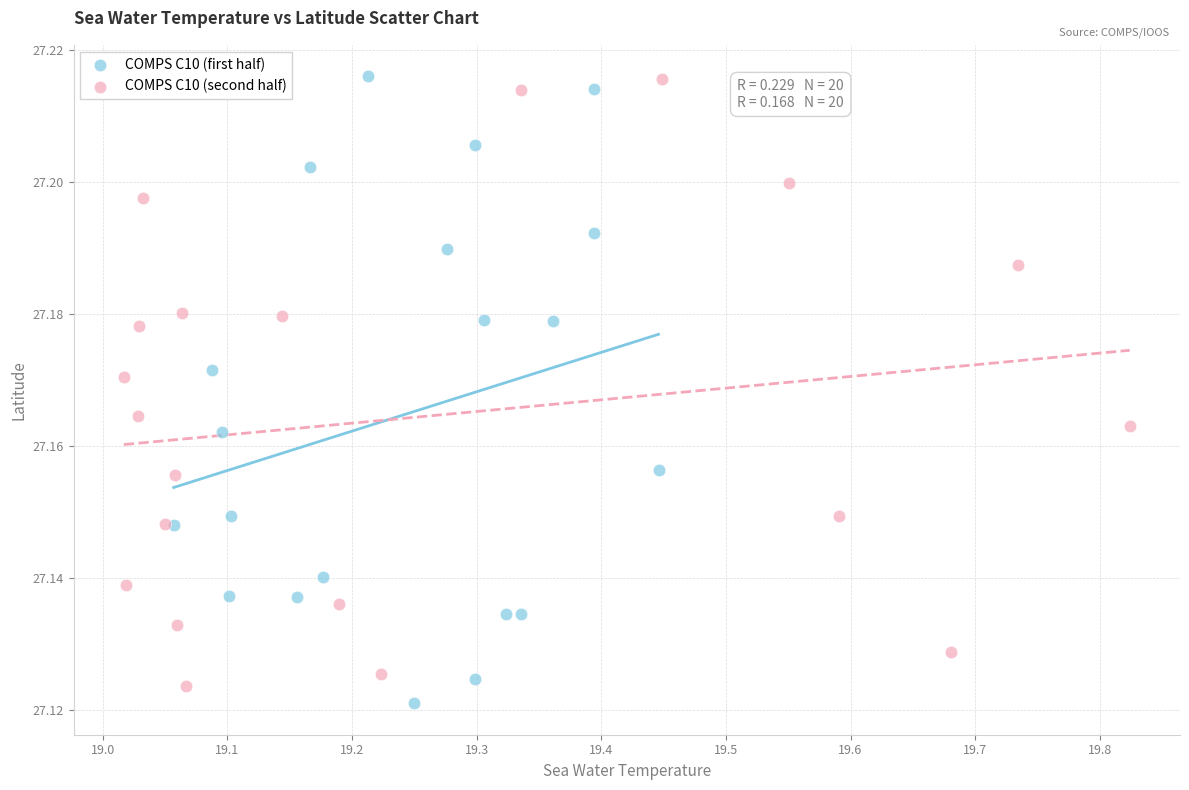

Which series contains the lowest Y value?

COMPS C10 (first half)